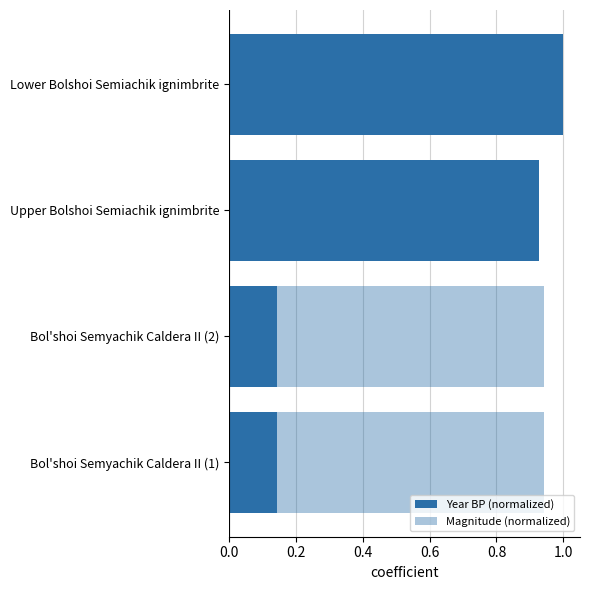

Does the chart contain any negative values?

No